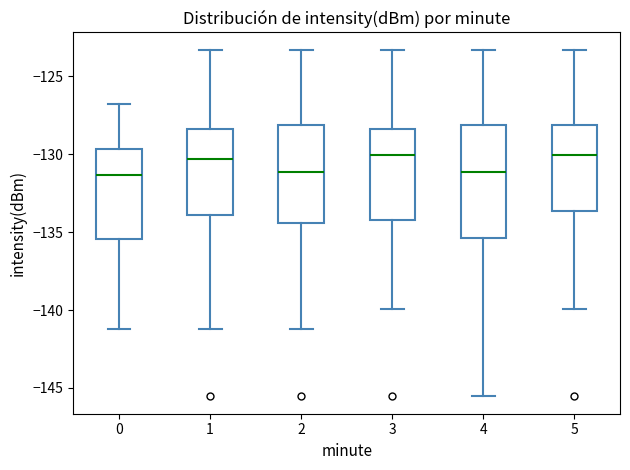

Reading left to right, transcribe this box plot: for each box, give where its median line is, the range the box spans, and where its two whiskers end, as read against the y-axis. The values are not printed on the chart, so give them approximately, as read against the axis.

0: median -131.5, box -135.5 to -129.5, whiskers -141.0 to -127.0
1: median -130.5, box -134.0 to -128.5, whiskers -141.0 to -123.5
2: median -131.0, box -134.5 to -128.0, whiskers -141.0 to -123.5
3: median -130.0, box -134.0 to -128.5, whiskers -140.0 to -123.5
4: median -131.0, box -135.5 to -128.0, whiskers -145.5 to -123.5
5: median -130.0, box -133.5 to -128.0, whiskers -140.0 to -123.5